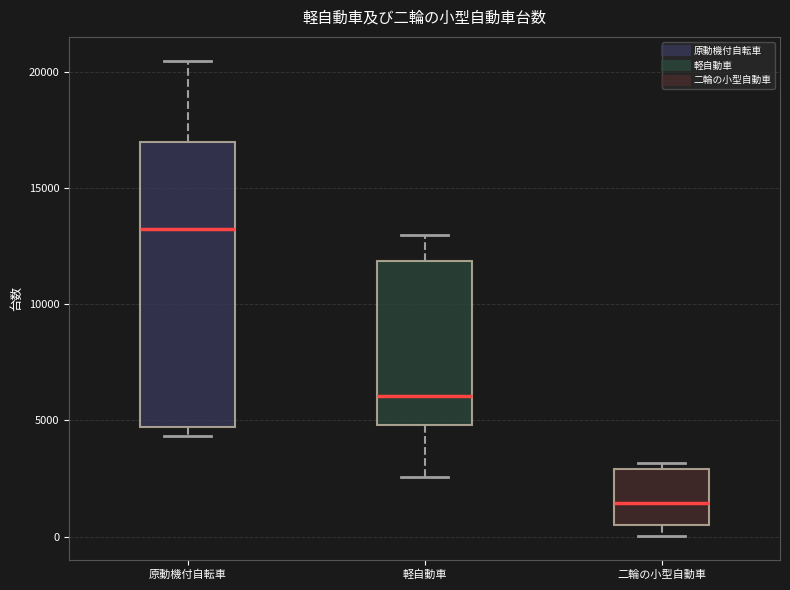

Comparing the boxes themselves (not the whiskers), which one is the tallest?

原動機付自転車